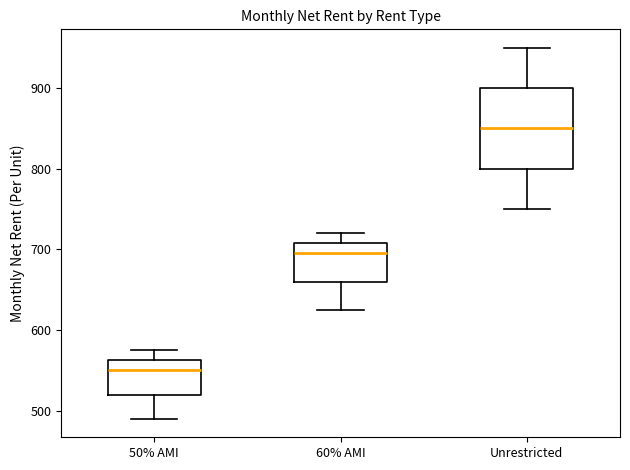

Which box is the tallest, from its lower edge to its upper edge?

Unrestricted